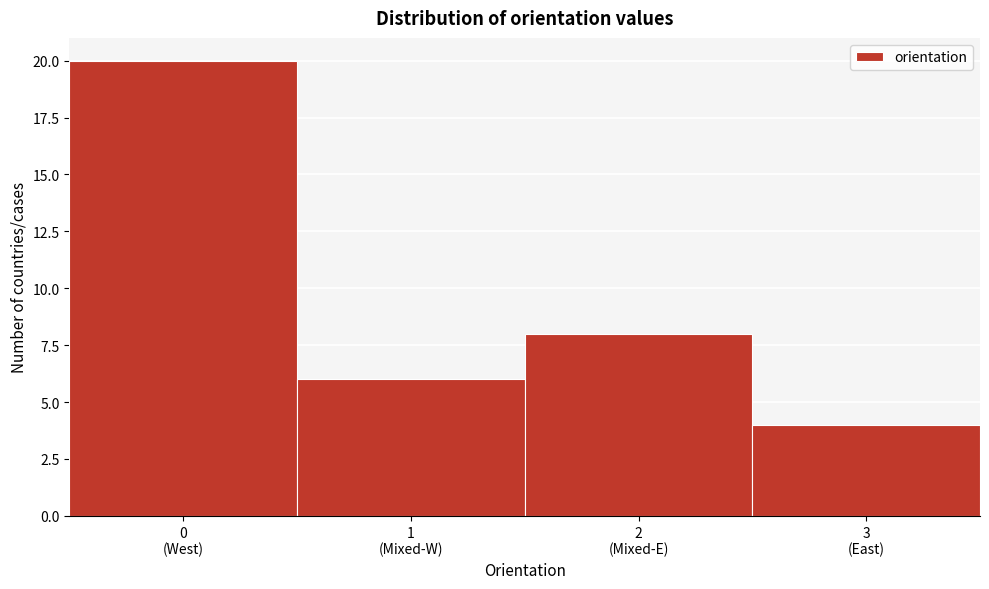

Reading left to right, what are all the values shown in this chart?

20	6	8	4